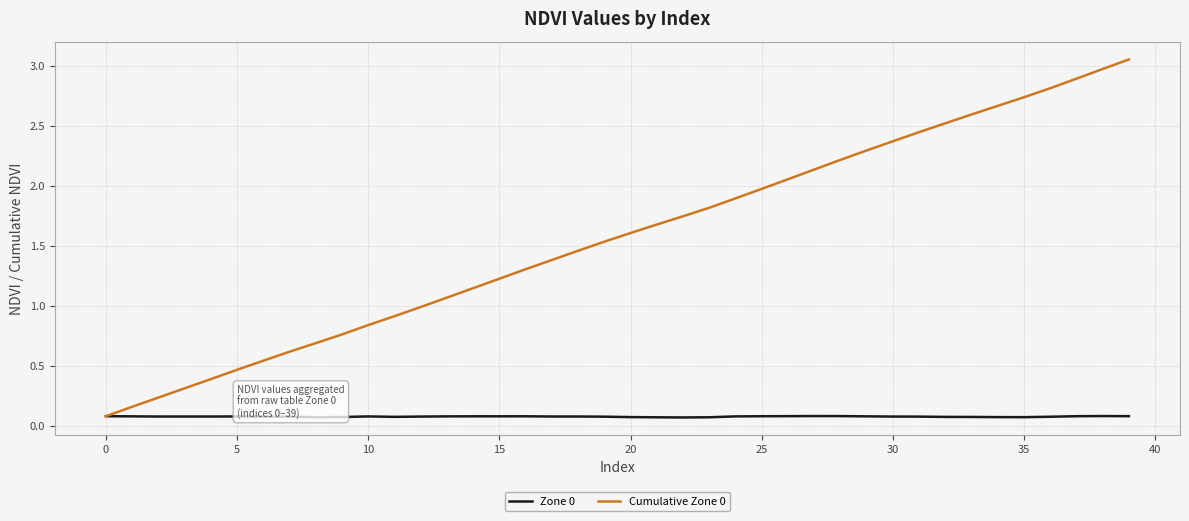

Which series has the largest total across all categories?

Cumulative Zone 0